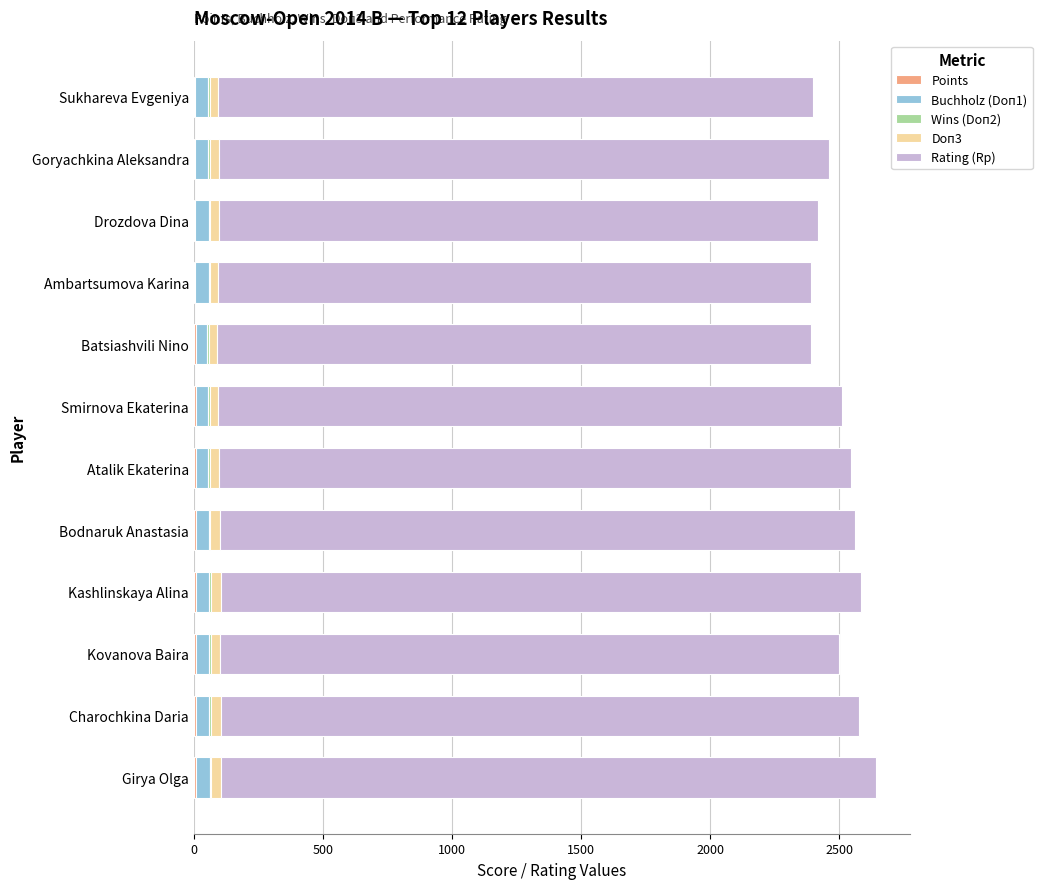

How many categories are shown in the chart?

12